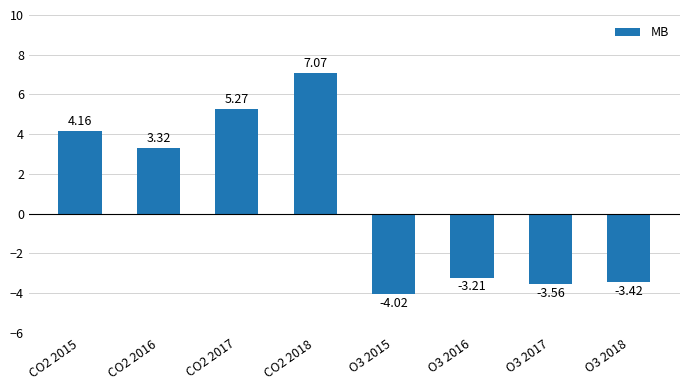

How many data points are less than 3?

4